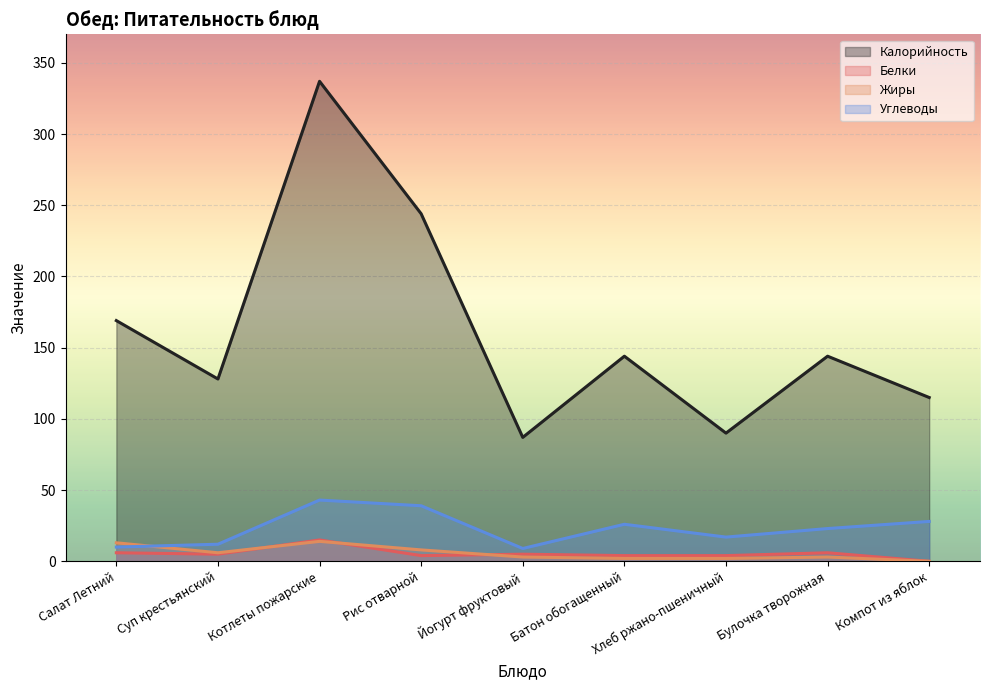

What is the value of the Калорийность point at the 9th from the left?

115